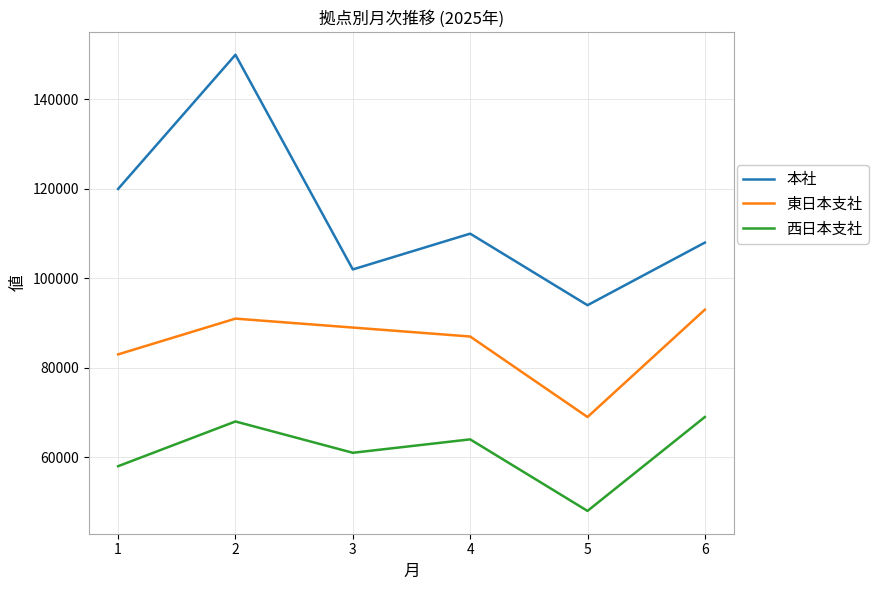

What value does the 東日本支社 series have at 2, to the nearest 50?

91000